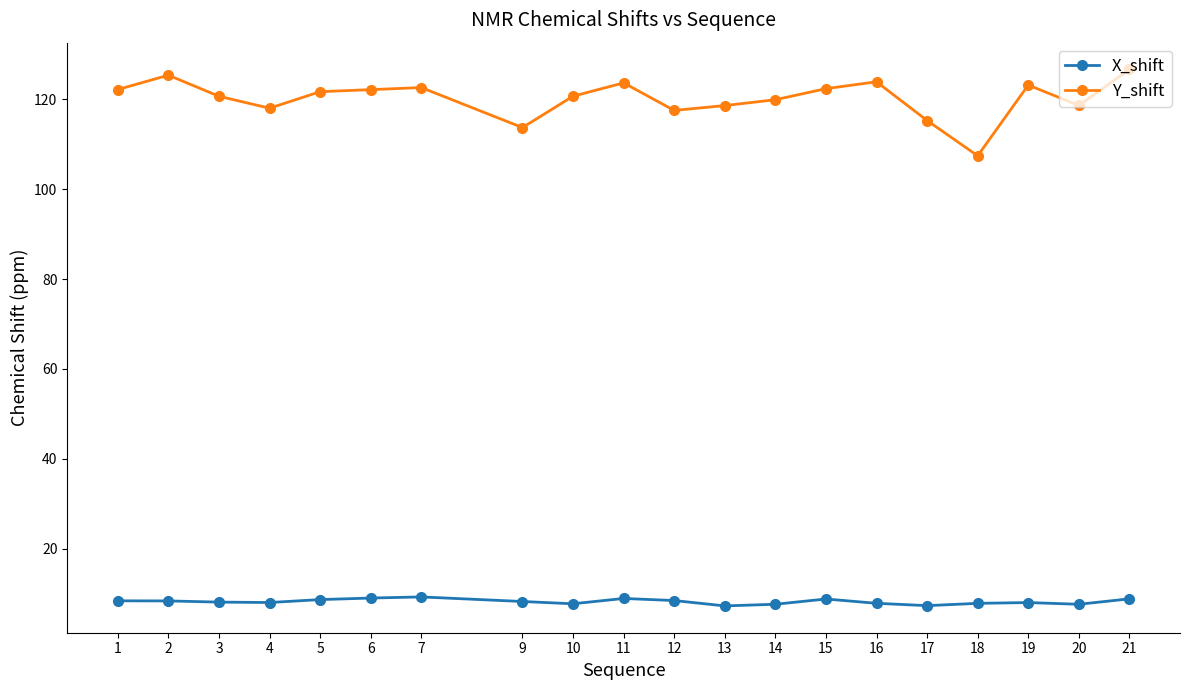

Which series has the largest total across all categories?

Y_shift